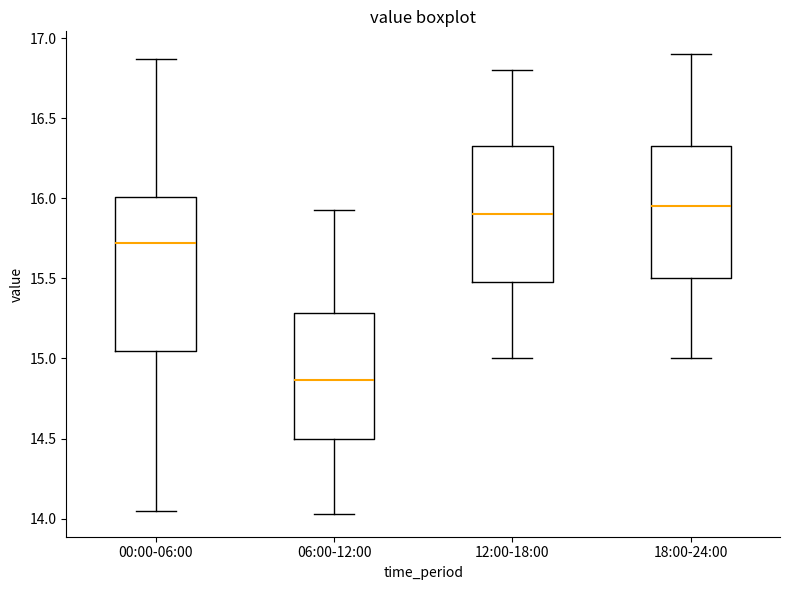

Which box is the tallest, from its lower edge to its upper edge?

00:00-06:00